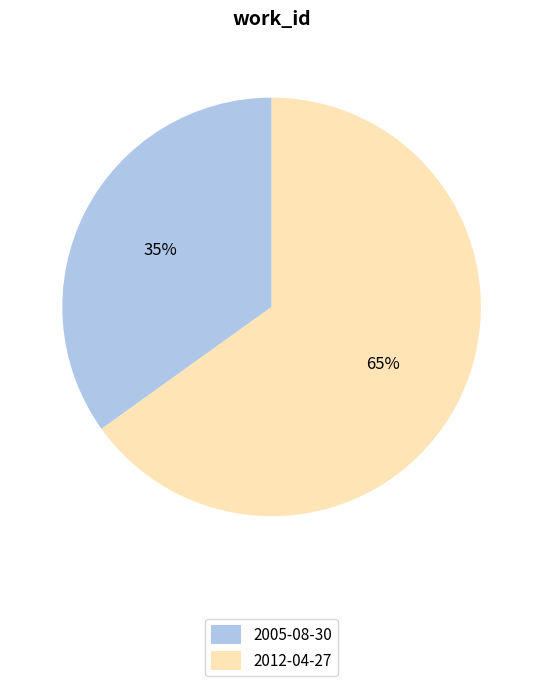

Do 2005-08-30 and 2012-04-27 together represent more than half of the pie?

Yes